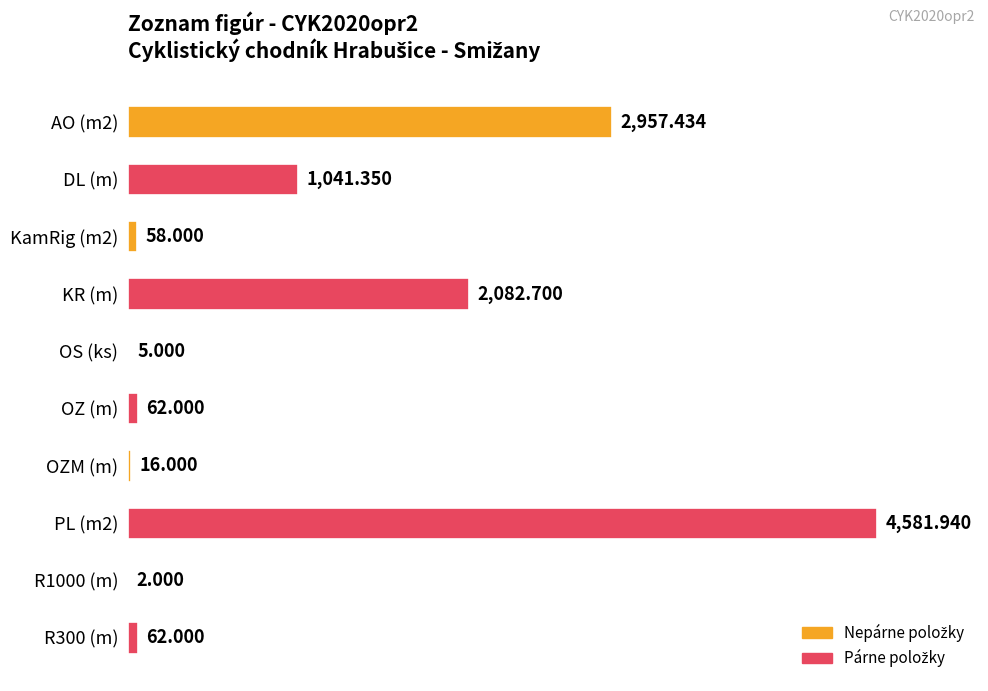

Which has a higher value, OZ (m) or DL (m)?

DL (m)